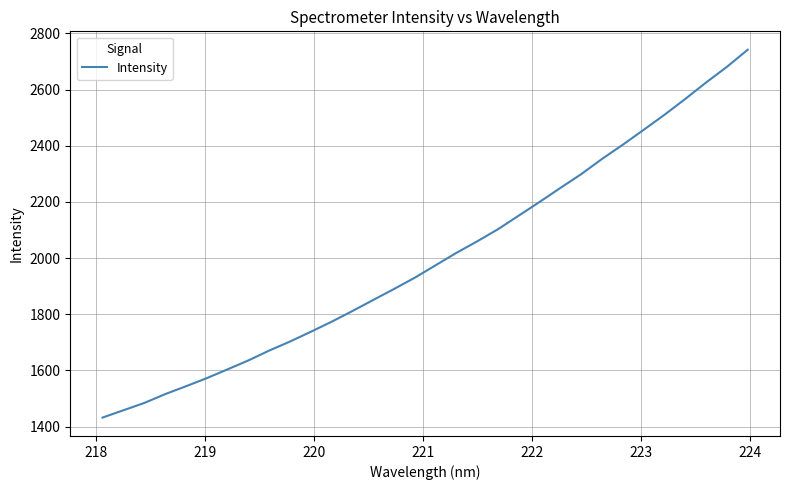

What is the maximum value shown in the chart?

2742.0